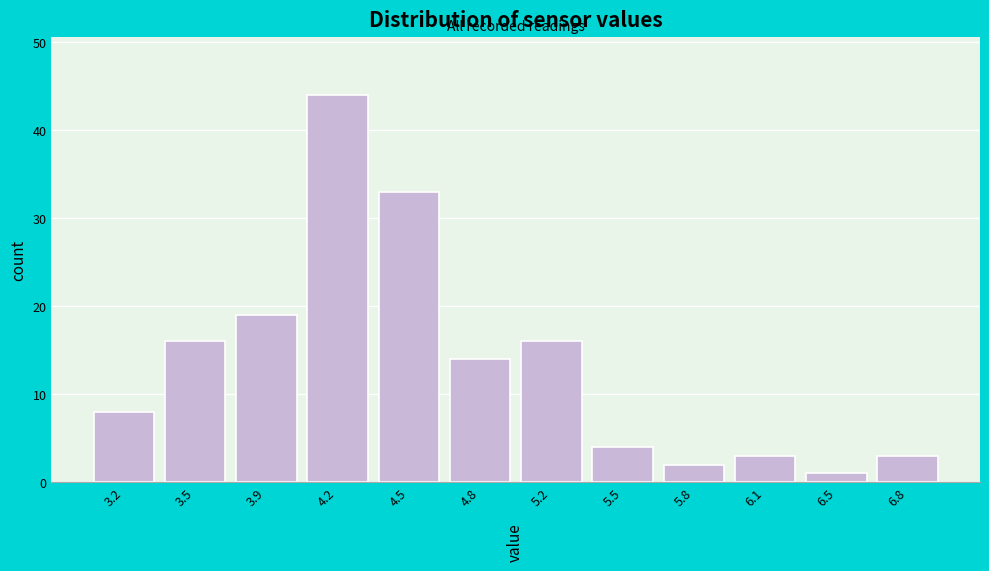

Reading left to right, what are all the values shown in this chart?

3.2=8	3.5=16	3.9=19	4.2=44	4.5=33	4.8=14	5.2=16	5.5=4	5.8=2	6.1=3	6.5=1	6.8=3